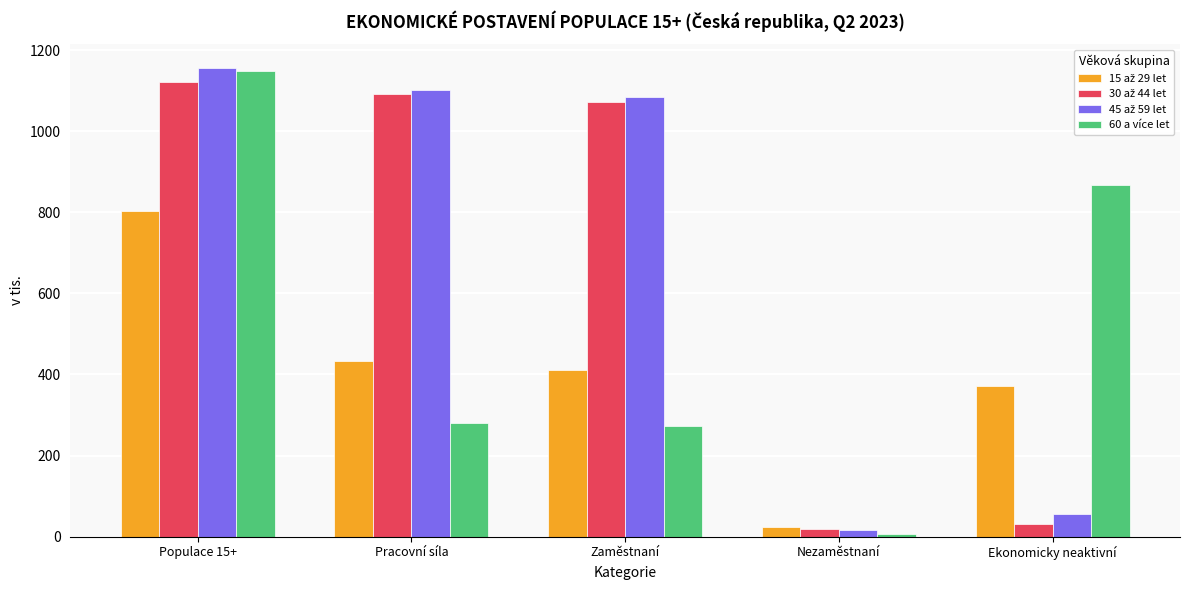

True or false: 60 a více let has a value of 274.1 at Zaměstnaní.

True